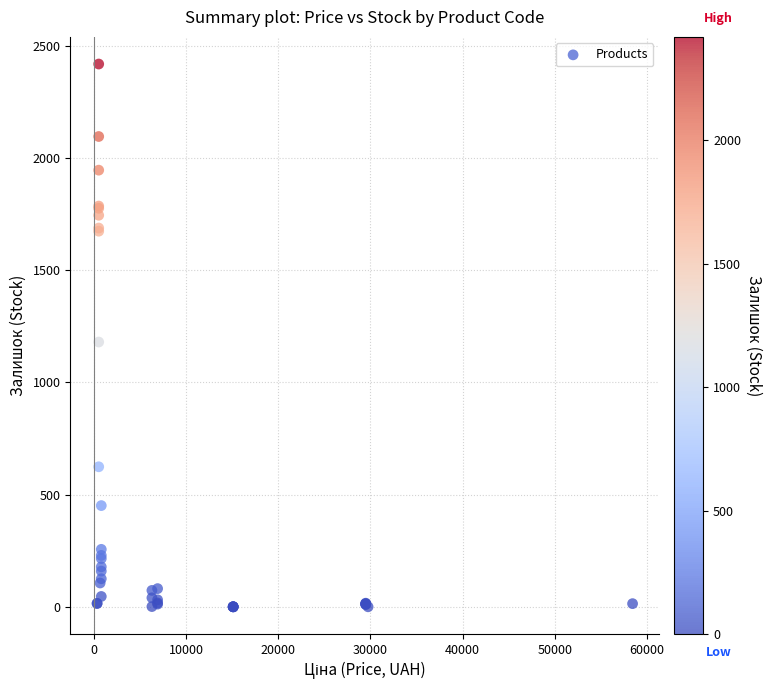

What Y value in the scatter plot is closest to 1209?

1180